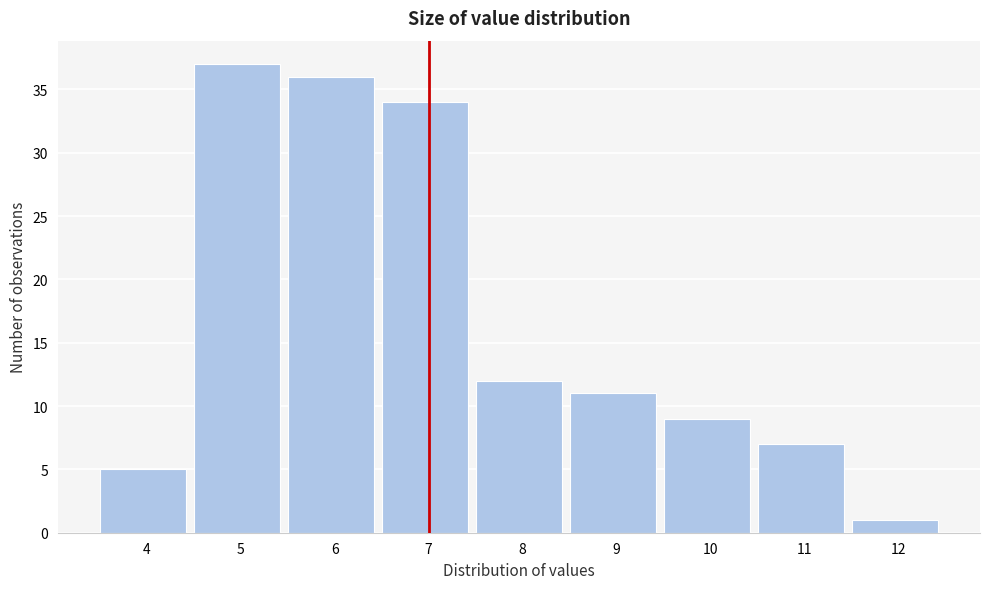

Reading right to left, list all the values displayed in this chart.

1	7	9	11	12	34	36	37	5